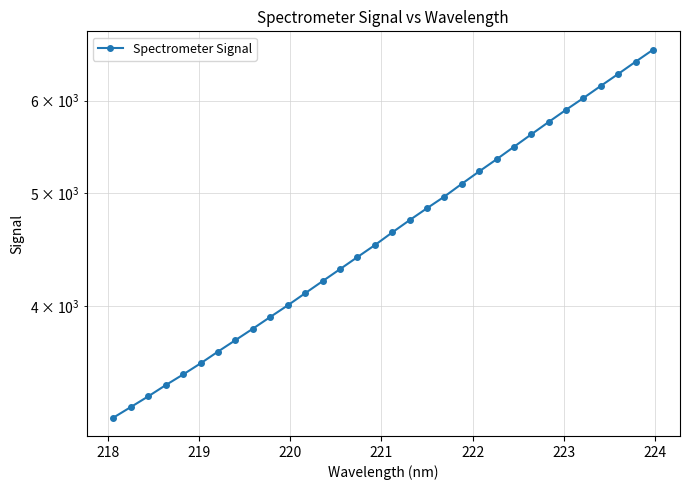

Does the chart have visible grid lines?

Yes